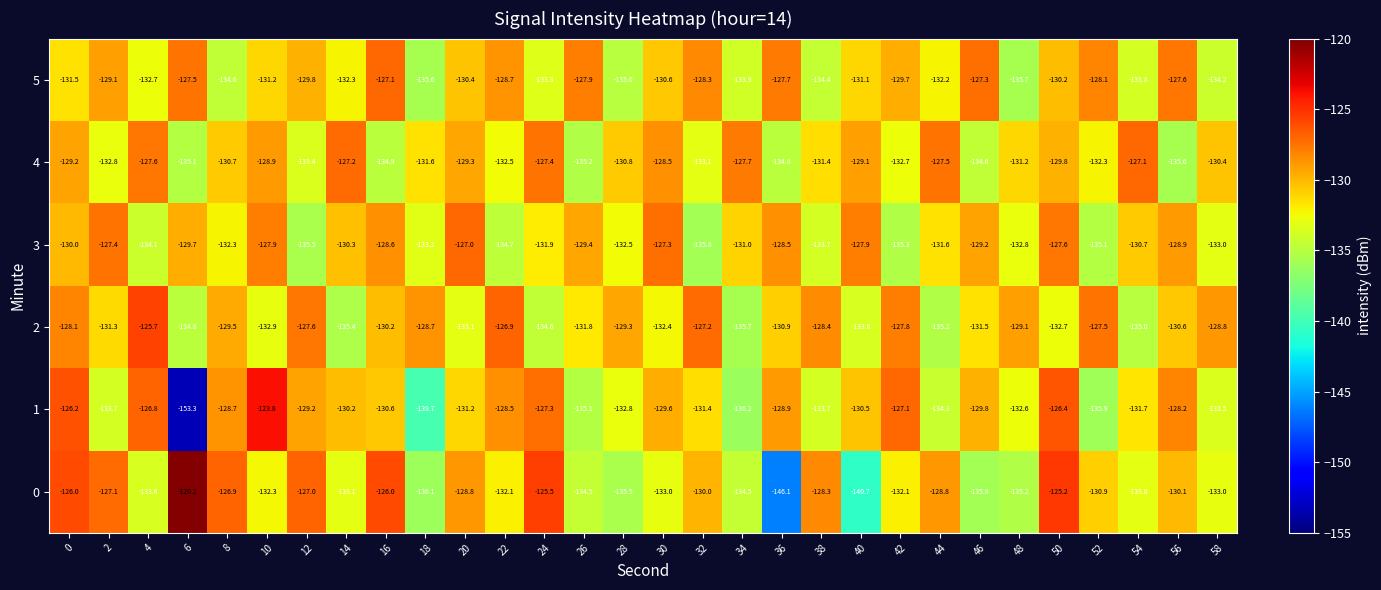

The 5 series shows -127.7 at 36. True or false?

True